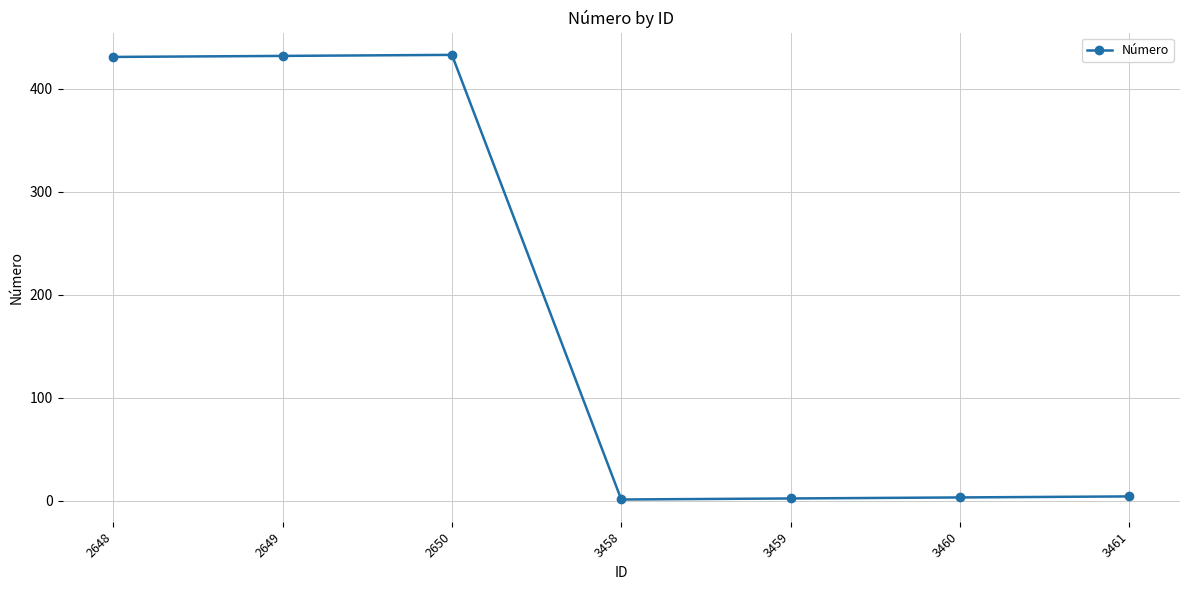

What is the difference between the second highest and minimum values?

431